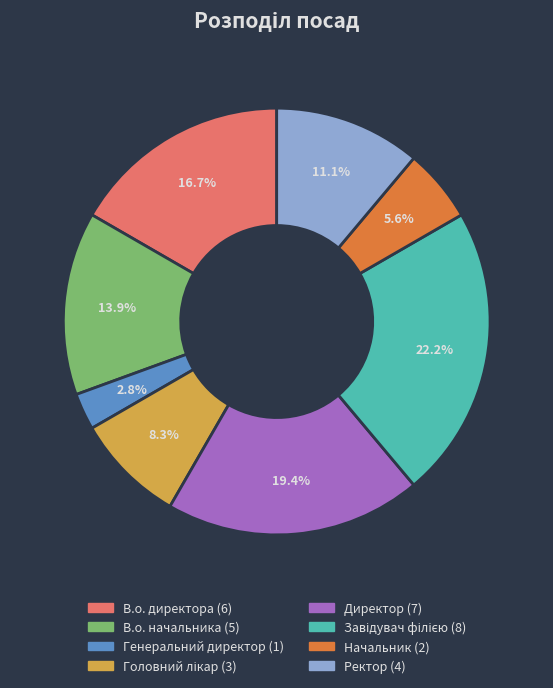

How much of the chart is everything except Начальник?

94.4%